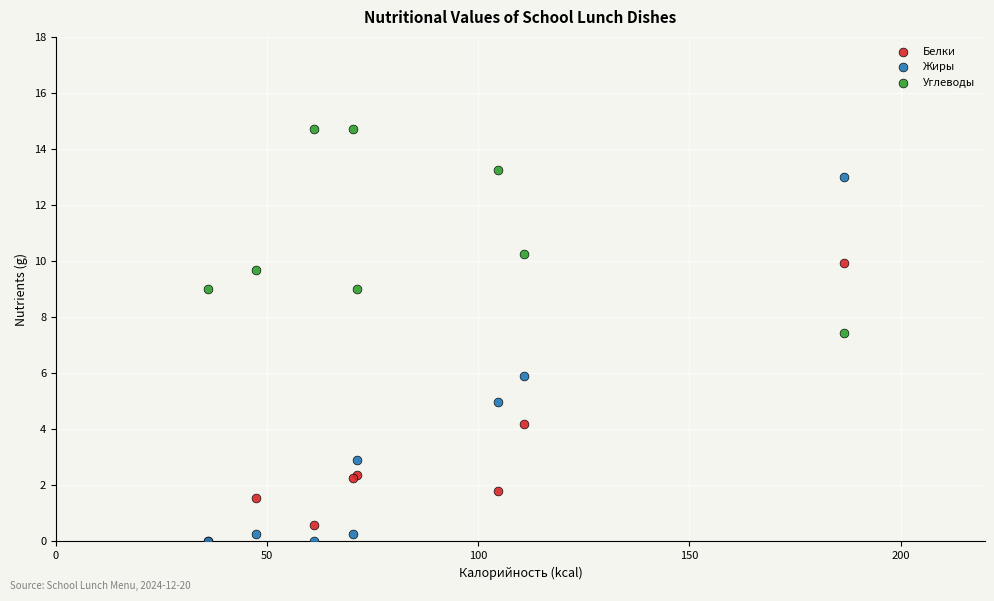

Across all series, what Y value is closest to 7?

7.5